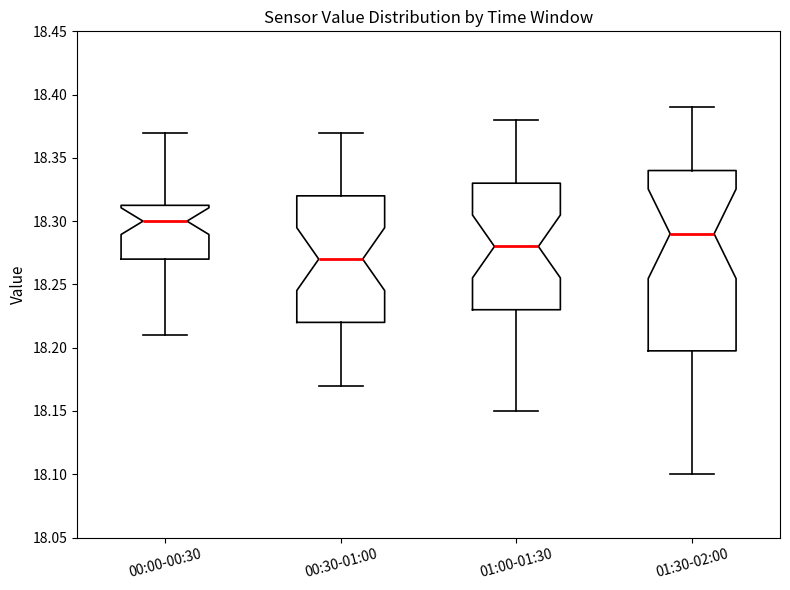

Reading left to right, transcribe this box plot: for each box, give where its median line is, the range the box spans, and where its two whiskers end, as read against the y-axis. The values are not printed on the chart, so give them approximately, as read against the axis.

00:00-00:30: median 18.300, box 18.270 to 18.315, whiskers 18.210 to 18.370
00:30-01:00: median 18.270, box 18.220 to 18.320, whiskers 18.170 to 18.370
01:00-01:30: median 18.280, box 18.230 to 18.330, whiskers 18.150 to 18.380
01:30-02:00: median 18.290, box 18.200 to 18.340, whiskers 18.100 to 18.390